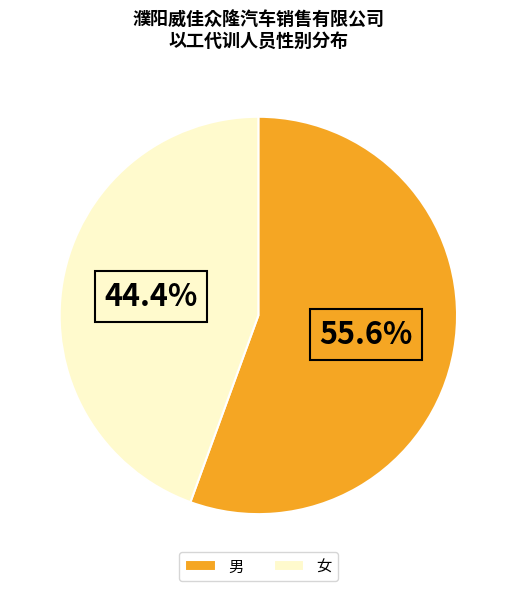

What is the ratio of the value at 男 to the value at 女?

1.3